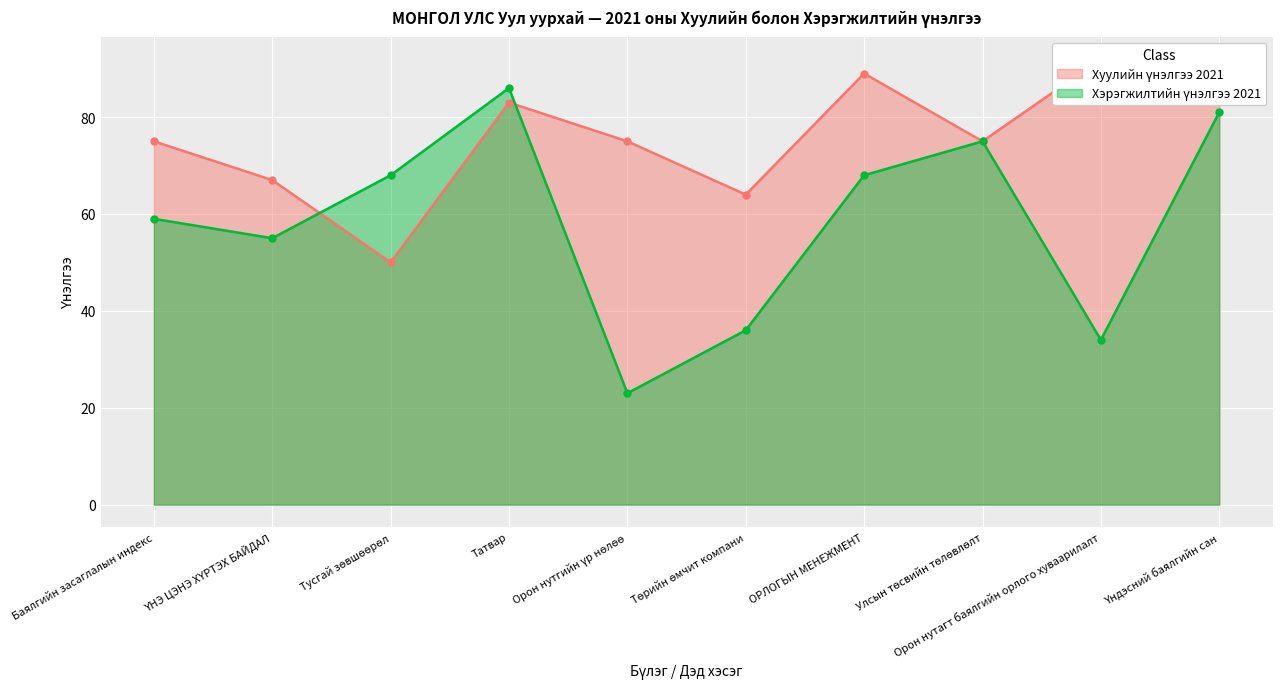

True or false: Хуулийн үнэлгээ 2021 has more than 0 points higher than both neighbors.

True